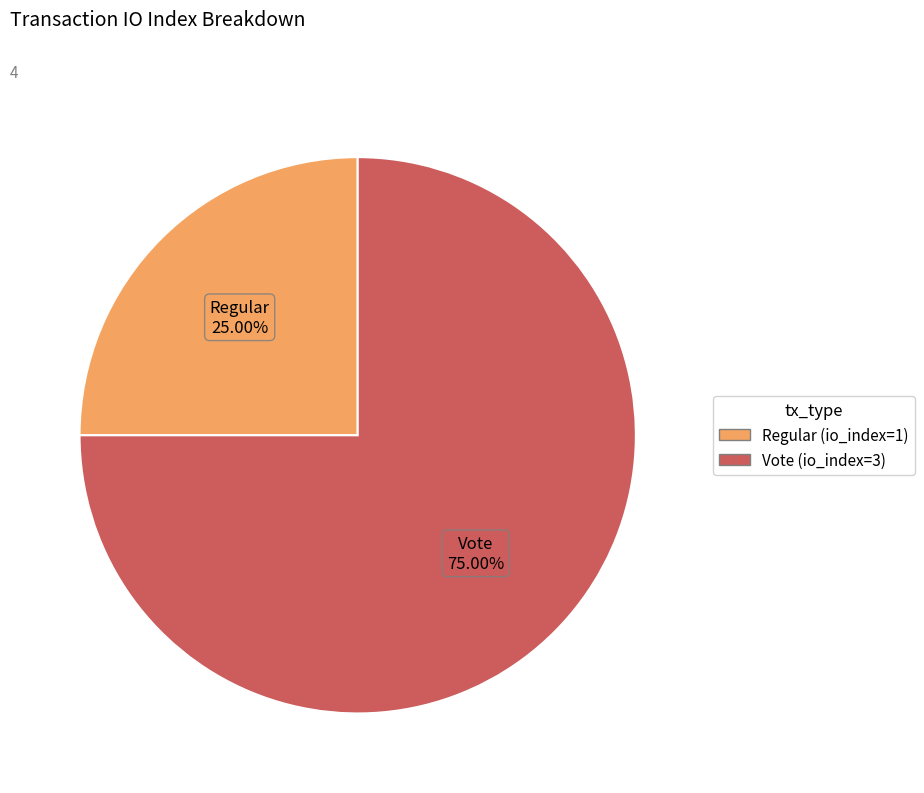

Which has a higher value, Regular (io_index=1) or Vote (io_index=3)?

Vote (io_index=3)